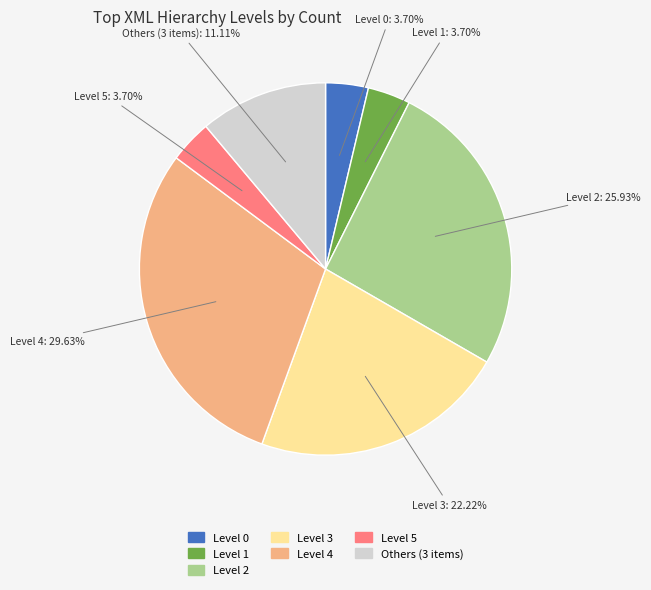

Is there any slice that represents more than half of the pie?

No